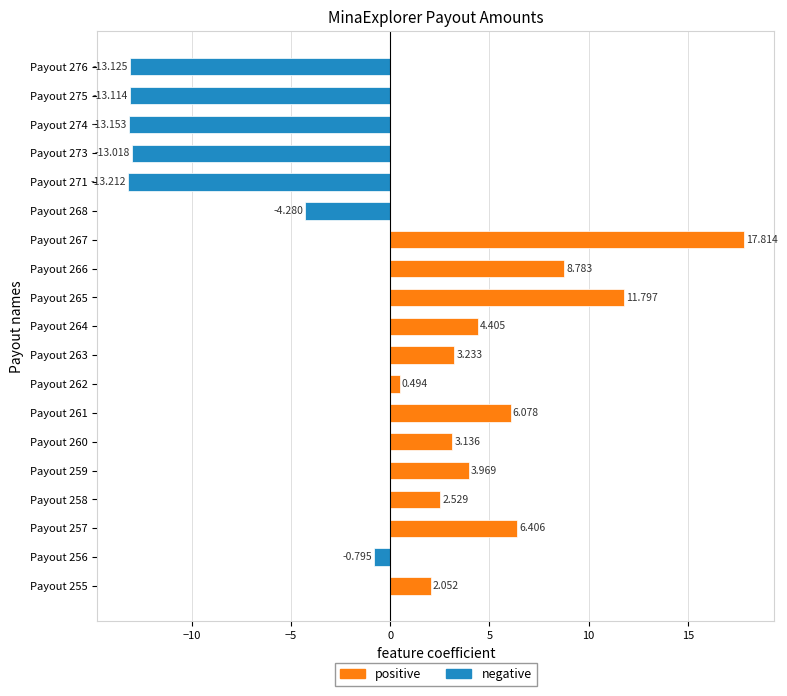

The chart shows a value of 3.2 at Payout 263. True or false?

True